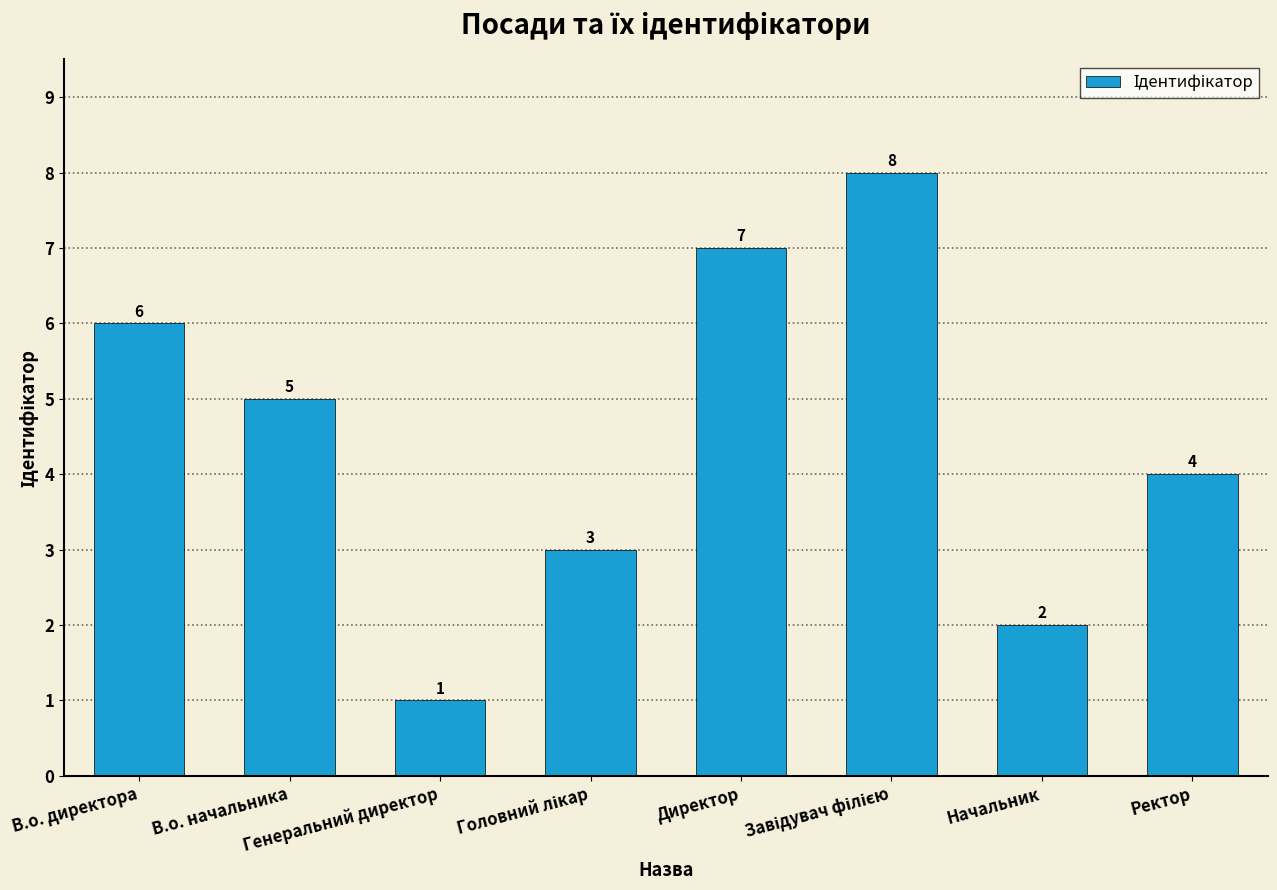

What is the value of the 7th bar from the left?

2